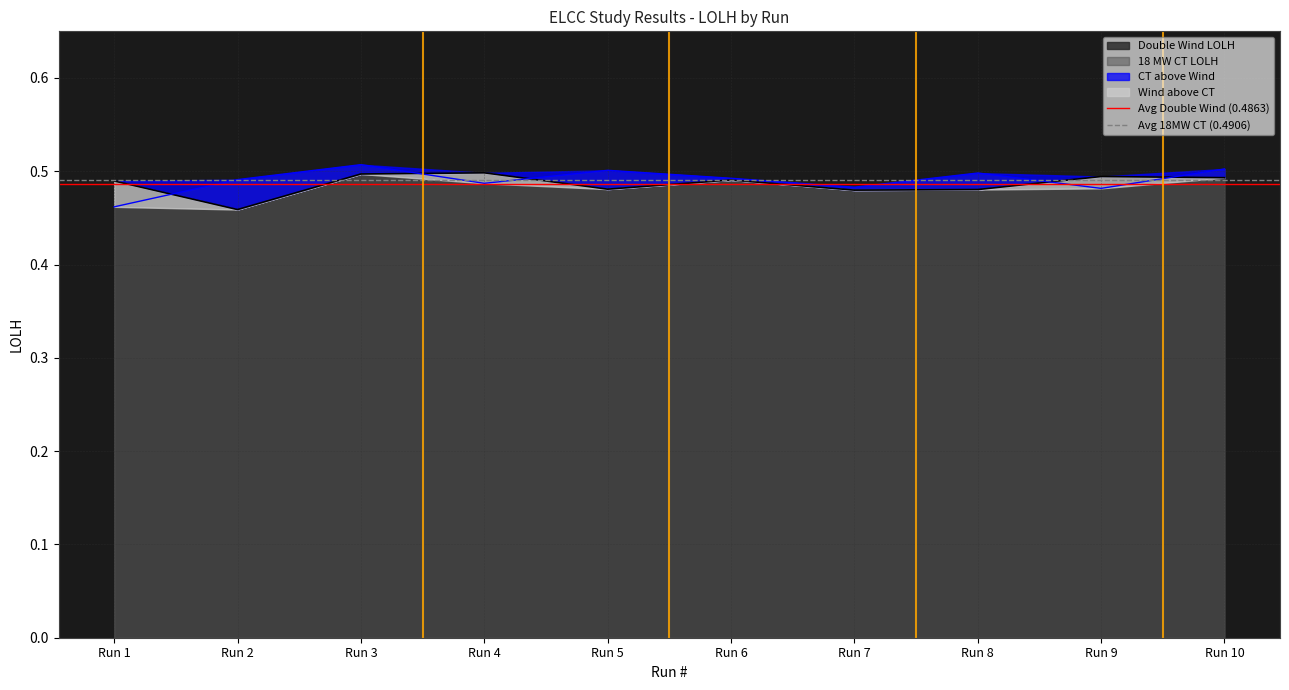

What is the sum of all Avg 18MW CT (0.4906) values?

1.0